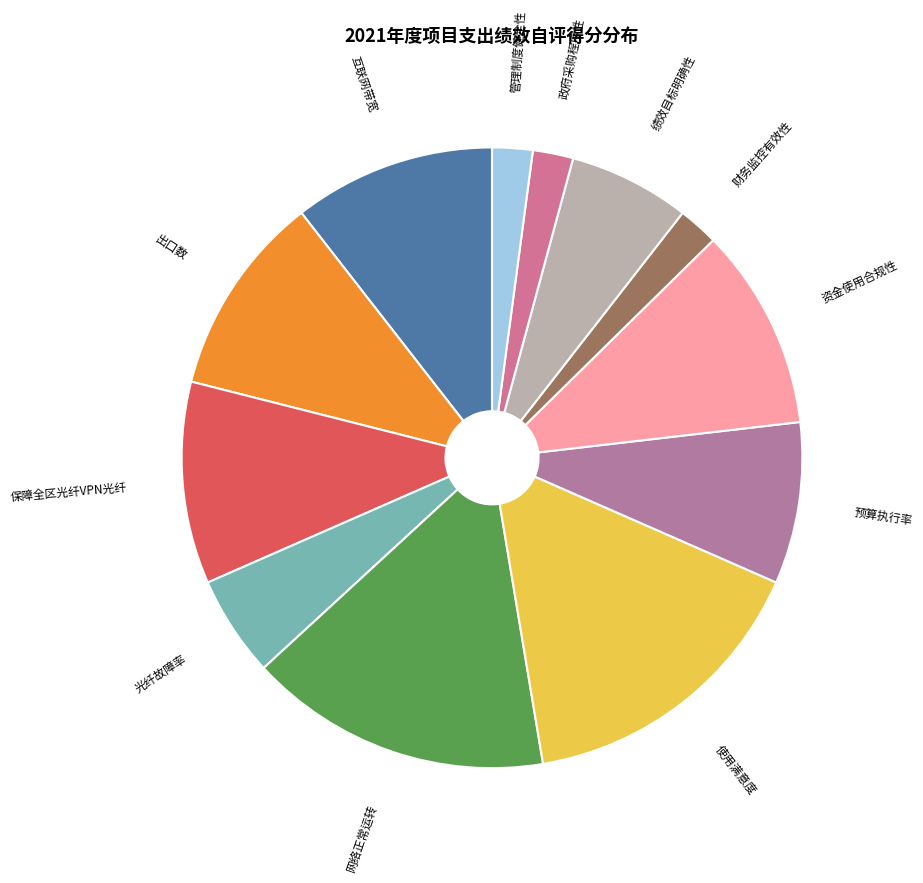

Is it true that 资金使用合规性 is 11% of the pie?

True